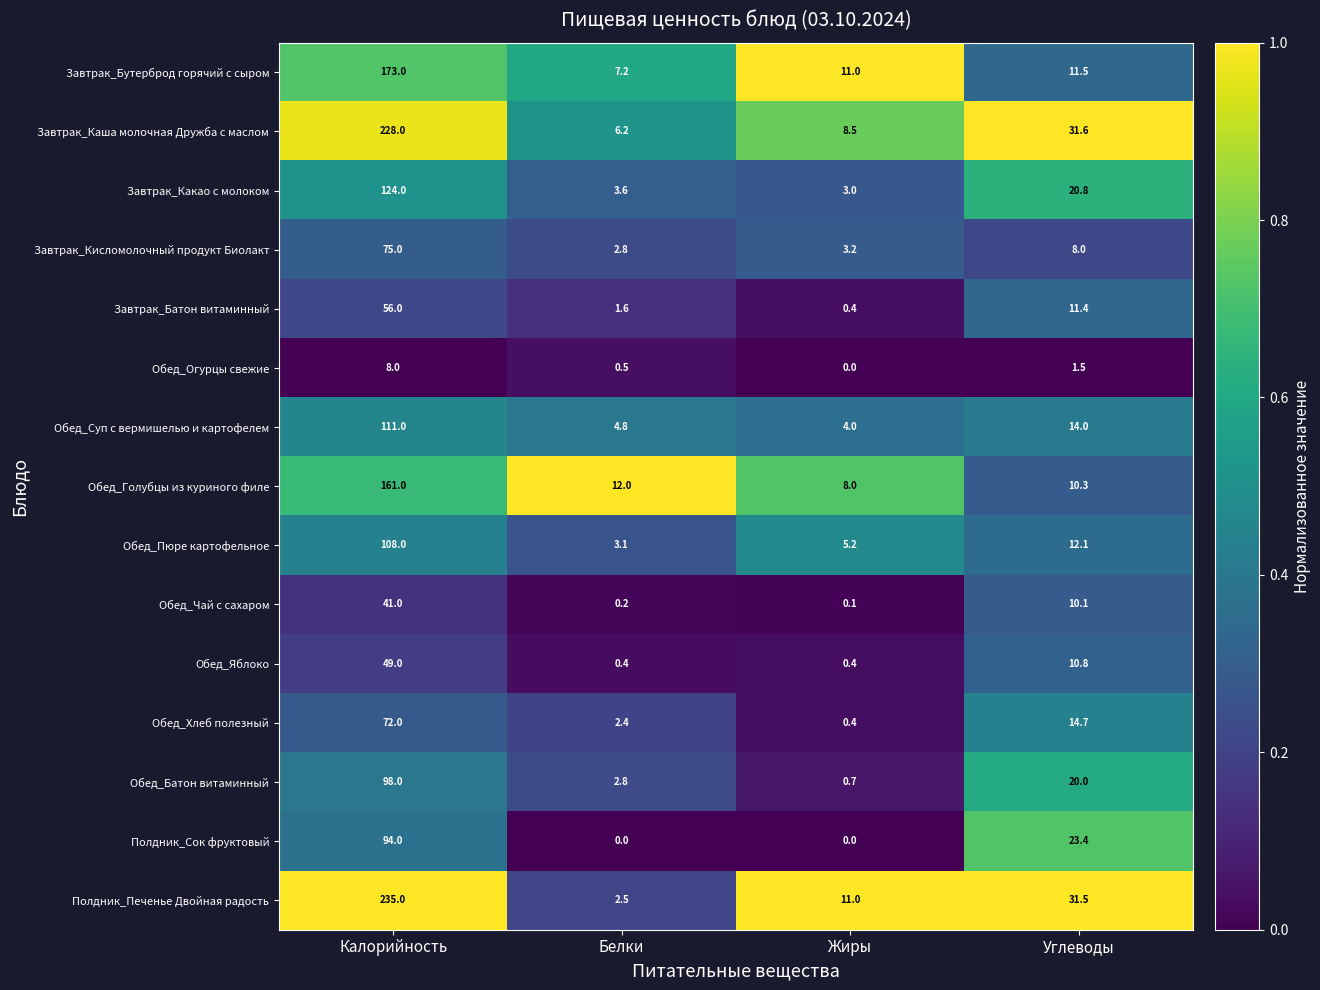

Where does the Завтрак_Кисломолочный продукт Биолакт series first go above 8?

Калорийность